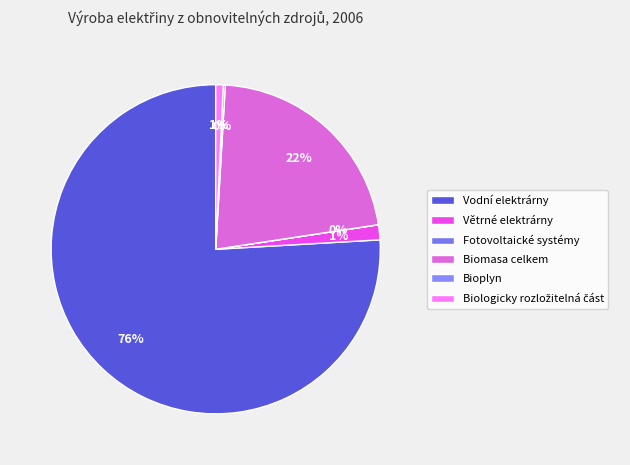

Is it true that Biomasa celkem is 22% of the pie?

True